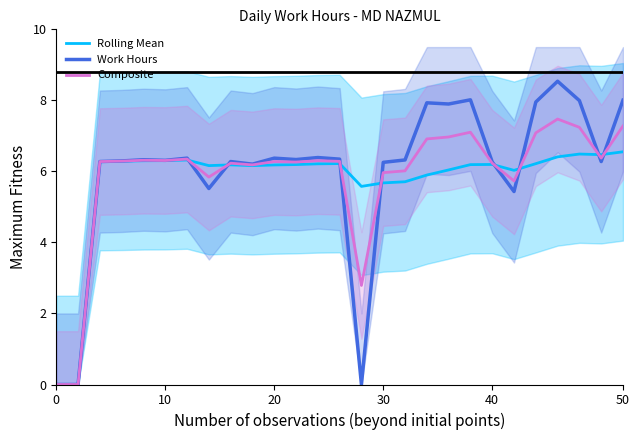

Which series has the widest spread of values?

Work Hours